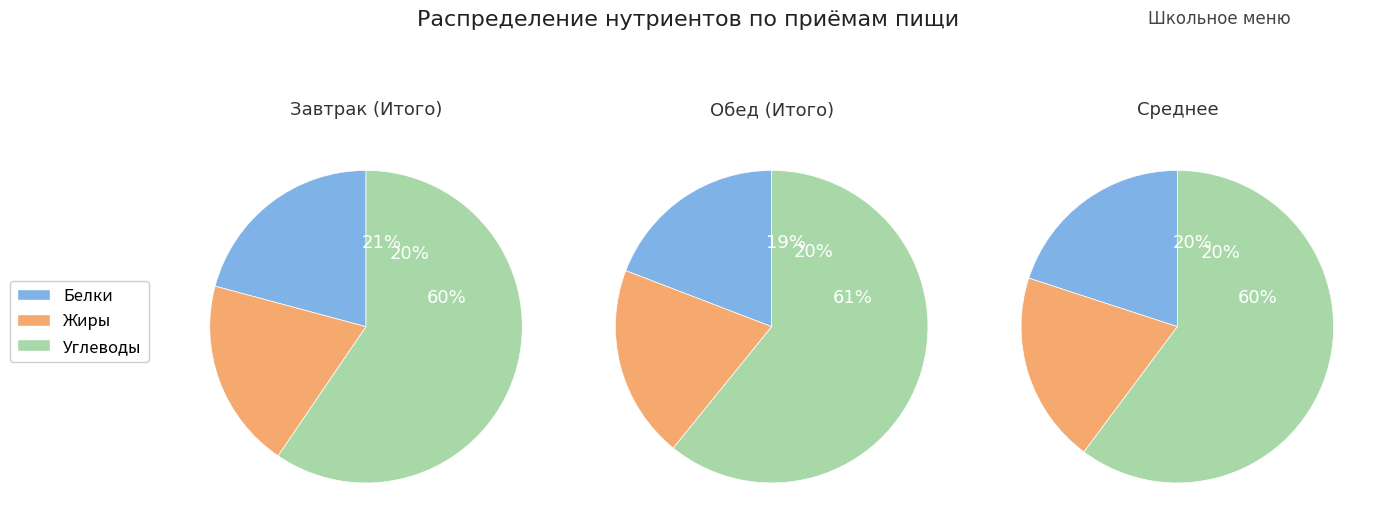

Does 1 represent more than half of the total?

No